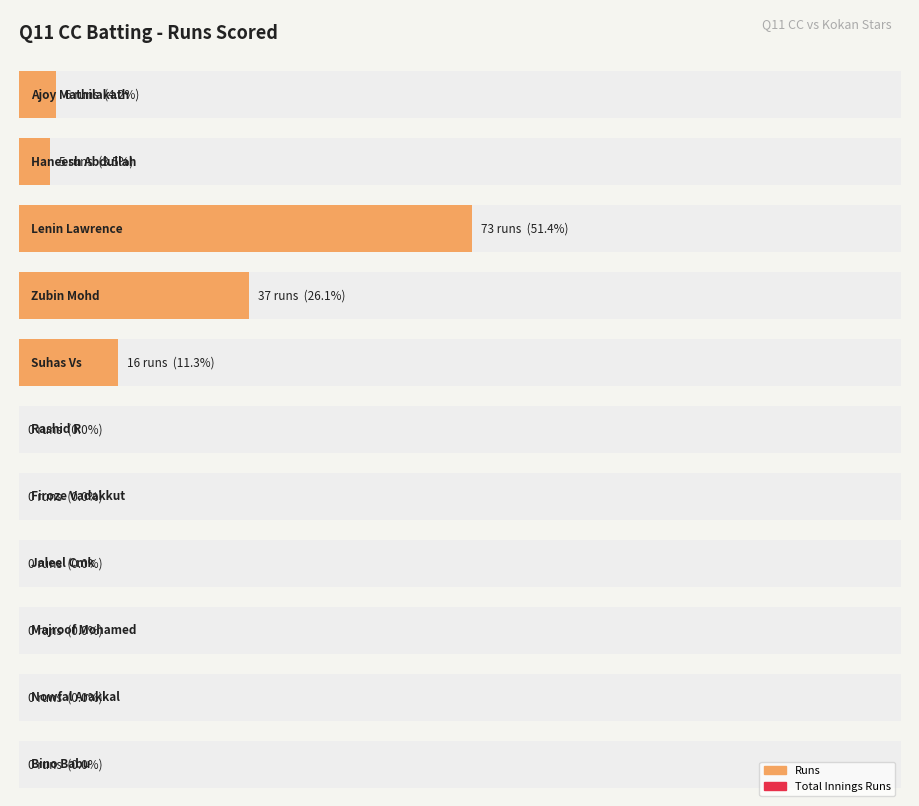

Is it true that the value at Lenin Lawrence is 95?

False